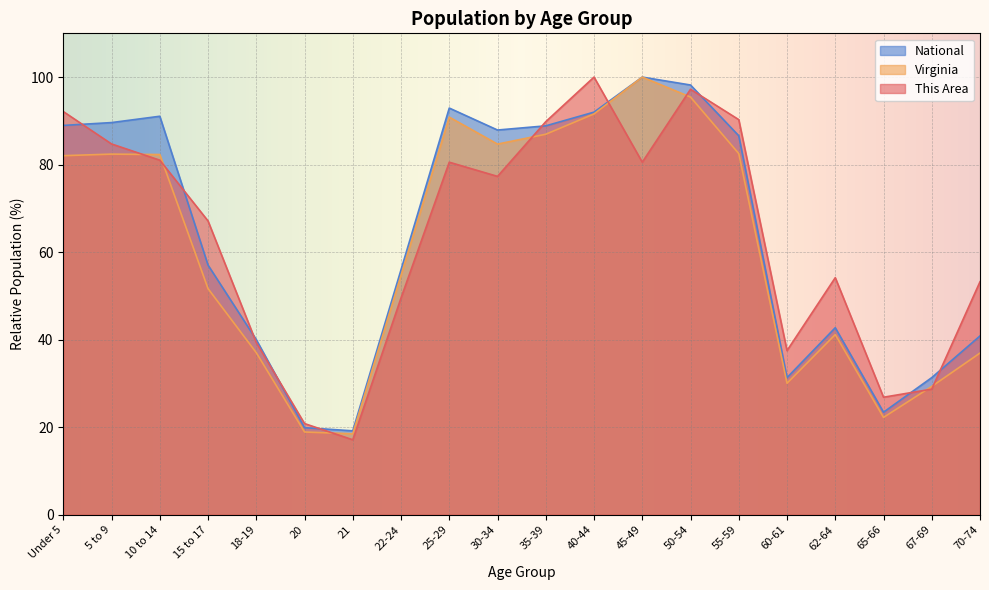

Where is National nearest to the value 59?

15 to 17